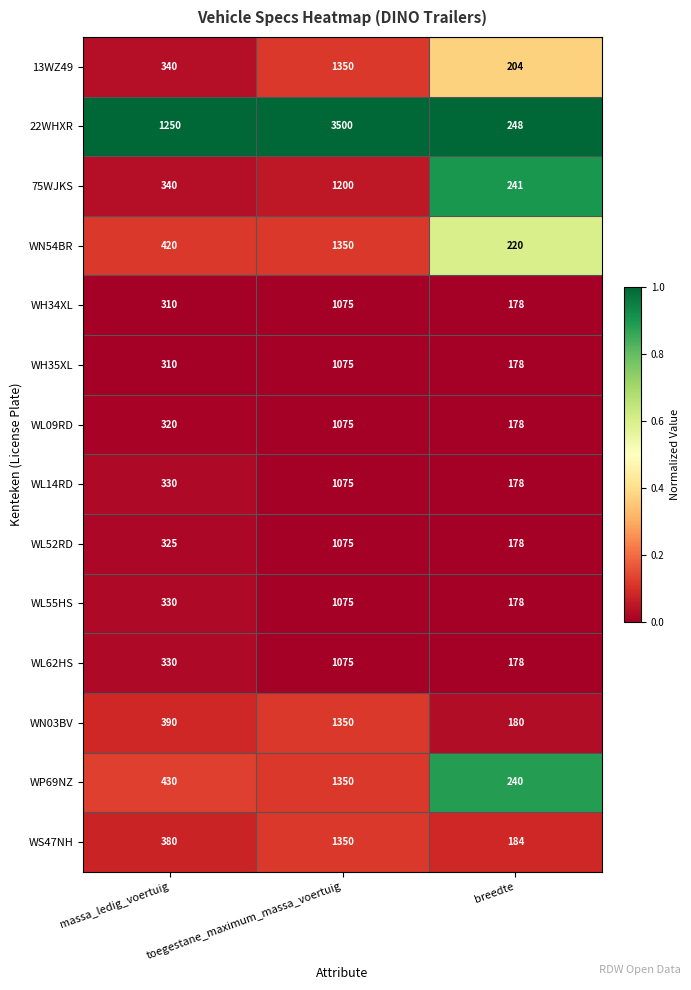

List the labels in order of WL55HS value, smallest first.

breedte, massa_ledig_voertuig, toegestane_maximum_massa_voertuig